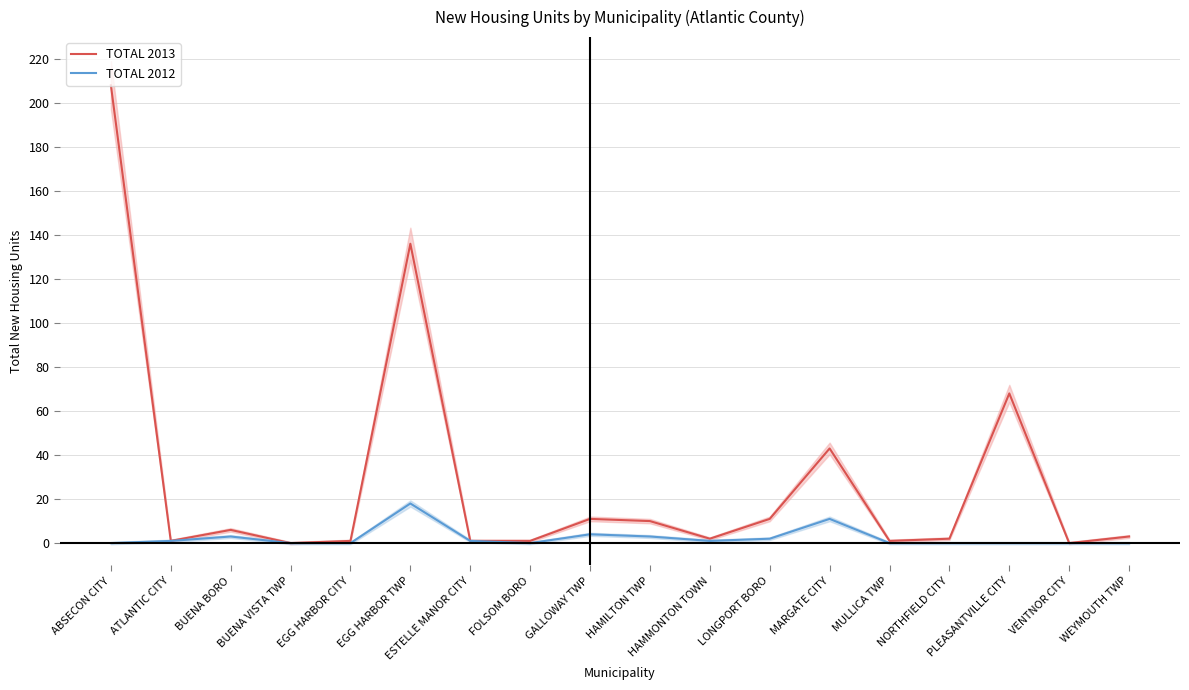

List the labels in order of TOTAL 2012 value, smallest first.

ABSECON CITY, BUENA VISTA TWP, EGG HARBOR CITY, FOLSOM BORO, MULLICA TWP, NORTHFIELD CITY, PLEASANTVILLE CITY, VENTNOR CITY, WEYMOUTH TWP, ATLANTIC CITY, ESTELLE MANOR CITY, HAMMONTON TOWN, LONGPORT BORO, BUENA BORO, HAMILTON TWP, GALLOWAY TWP, MARGATE CITY, EGG HARBOR TWP